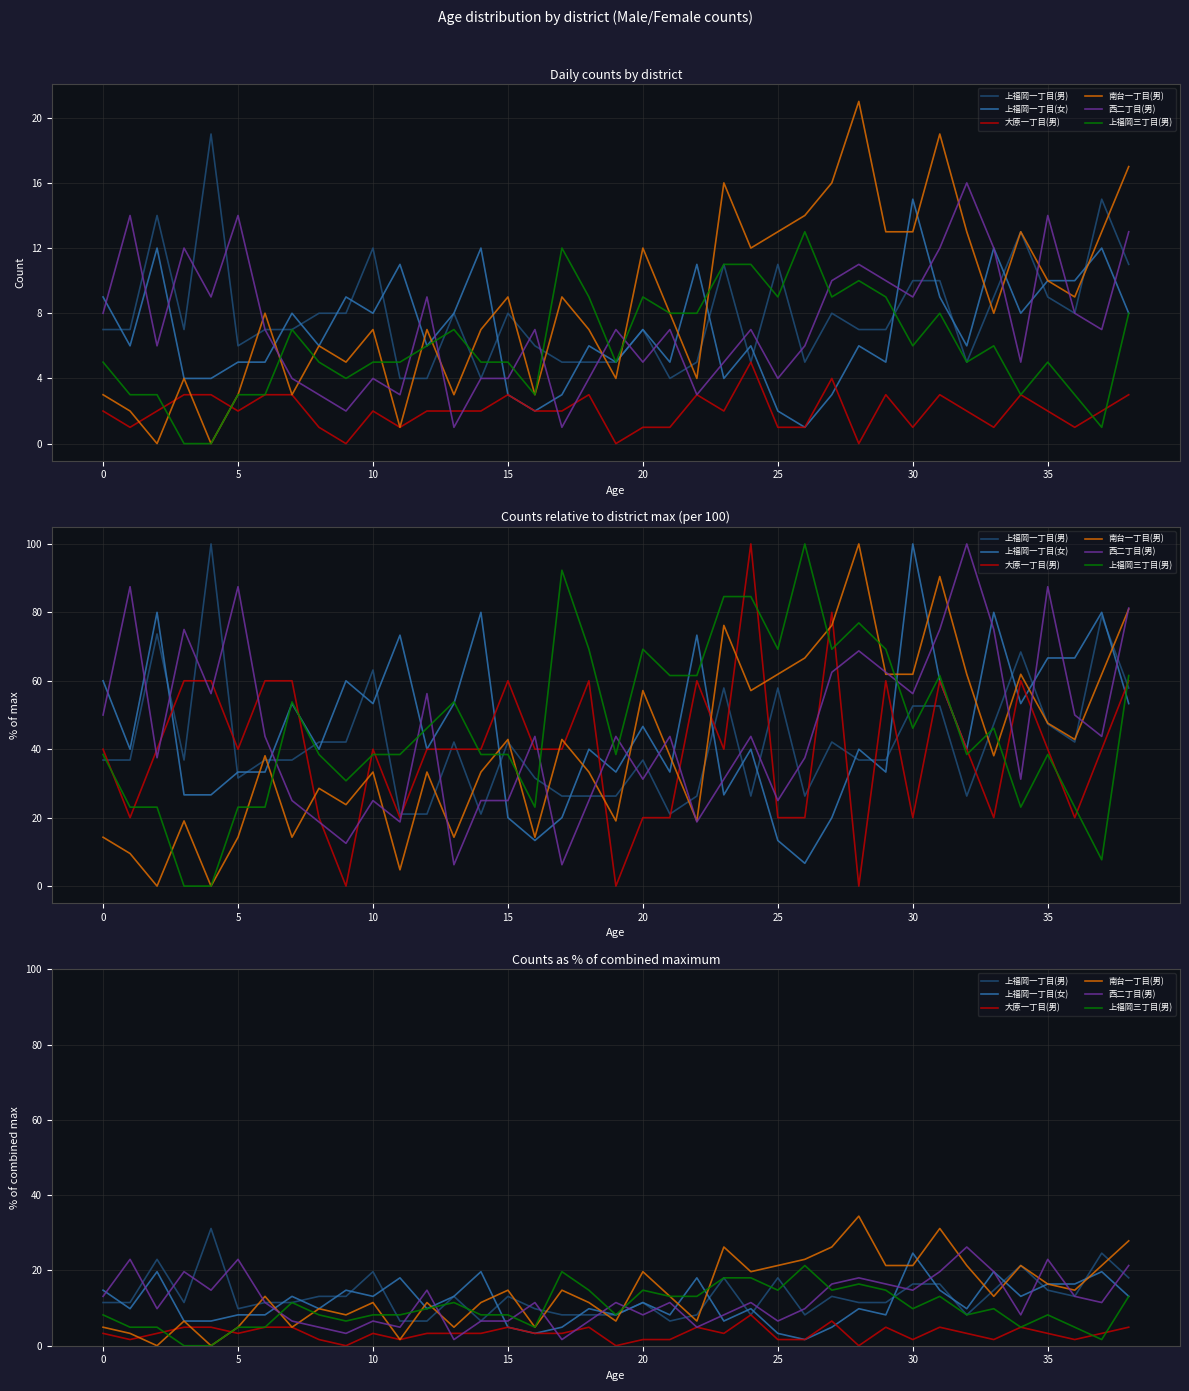

Which series changed the most between 15 and 28?

南台一丁目(男)